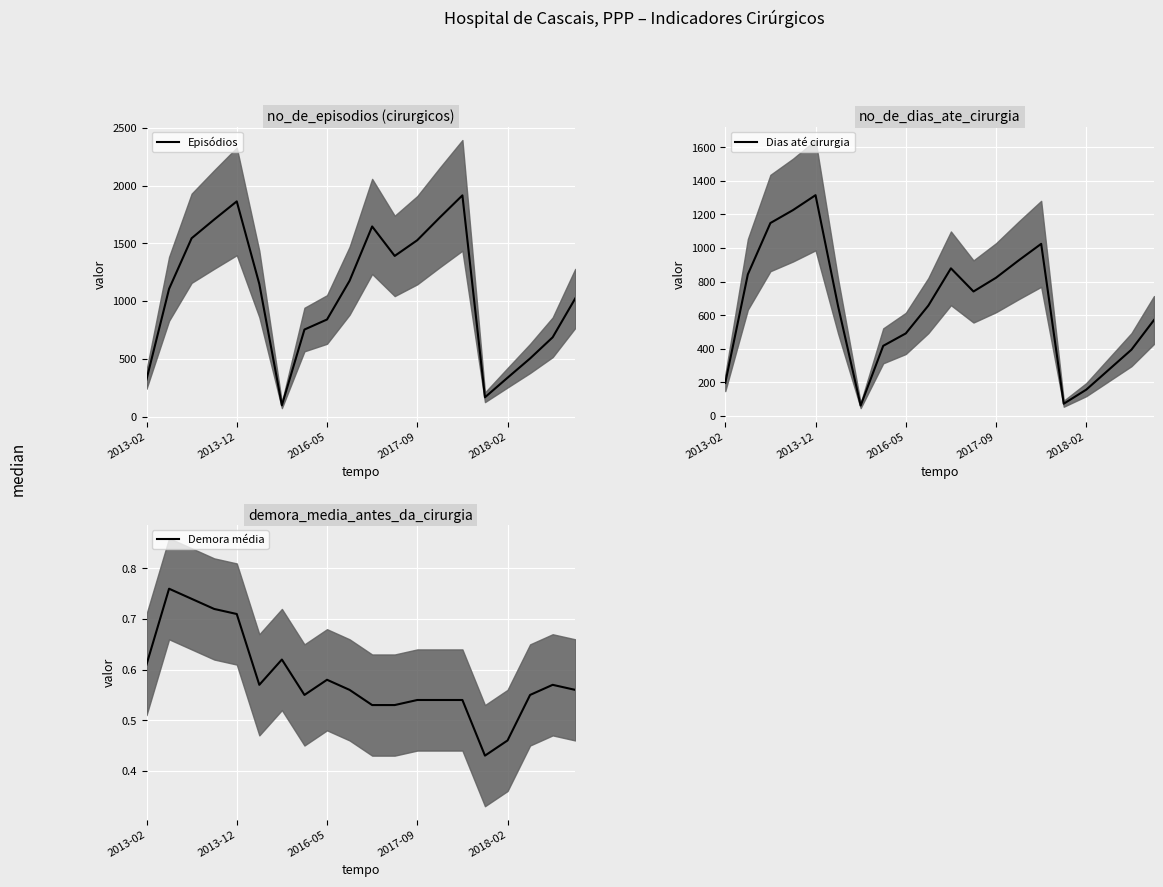

How many interior local peaks does the Demora média series have?

4